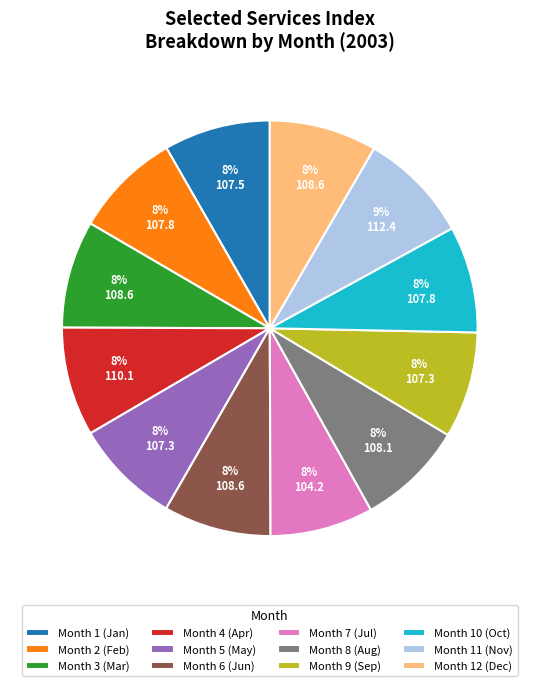

To the nearest percent, what is the combined percentage of Month 7 (Jul) and Month 4 (Apr)?

16%